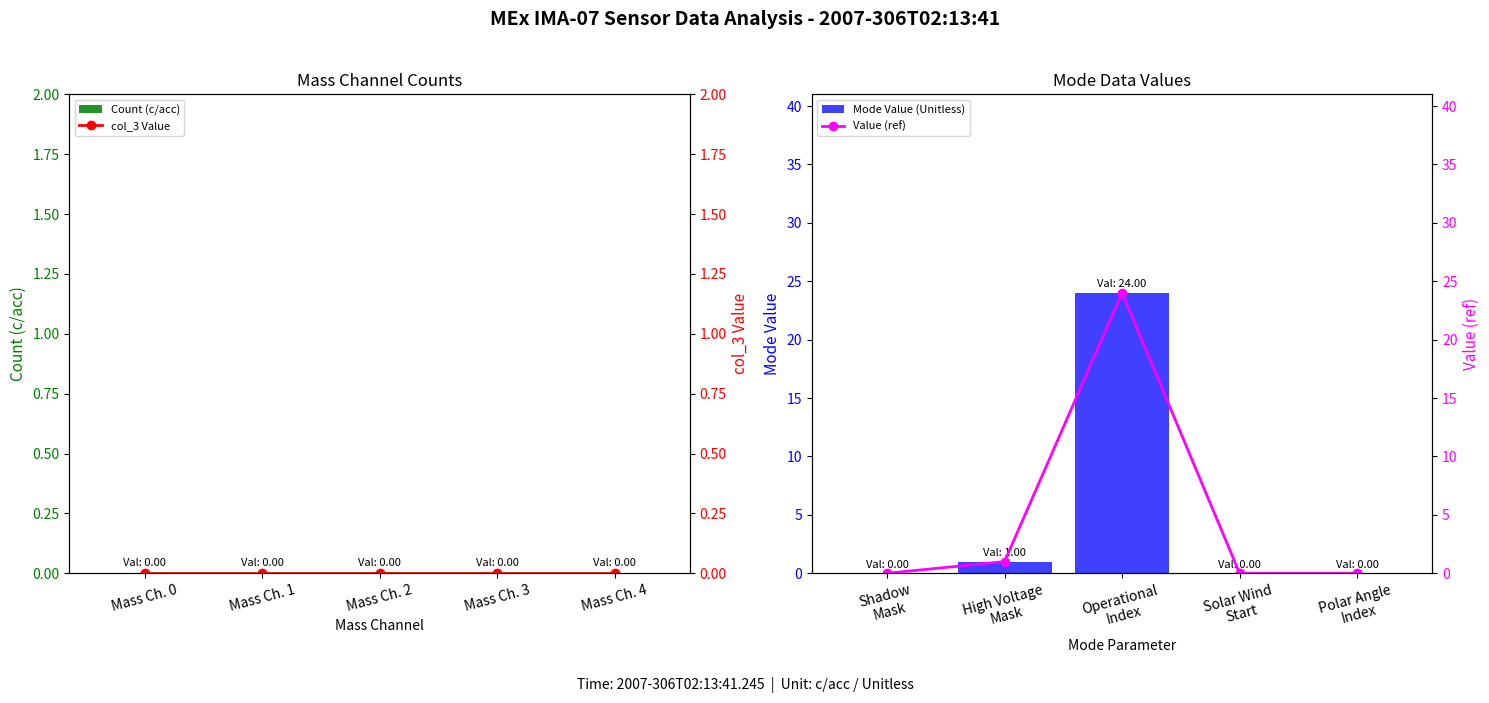

What is the sum of all Mode Value (Unitless) values?

25